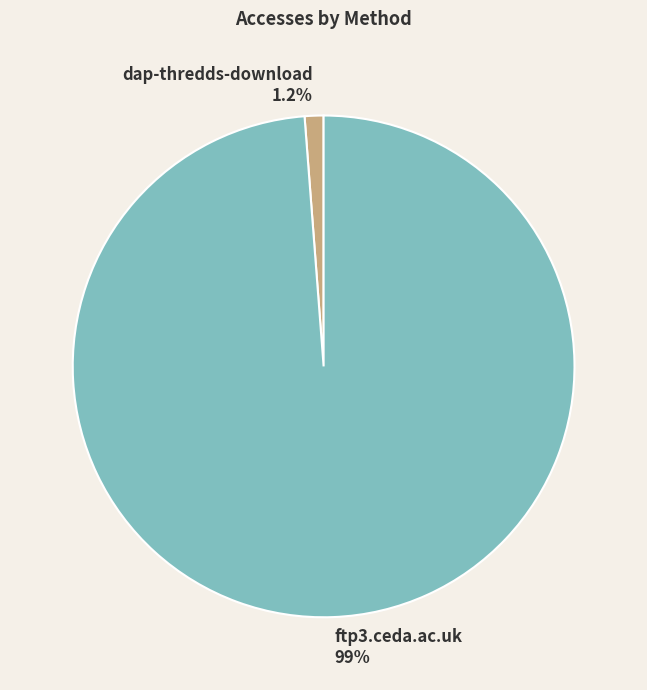

What is the smallest slice in the pie chart?

dap-thredds-download